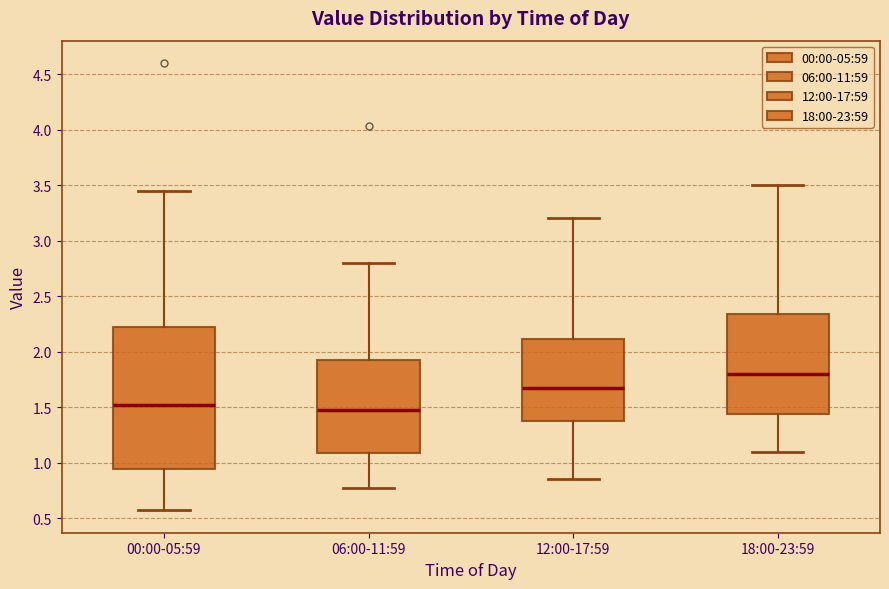

Reading left to right, read every box against the y-axis: the position of its median line, the range the box covers, and the ends of its whiskers. The values are not printed on the chart, so give them approximately, as read against the axis.

00:00-05:59: median 1.50, box 0.95 to 2.20, whiskers 0.55 to 3.45
06:00-11:59: median 1.50, box 1.10 to 1.95, whiskers 0.75 to 2.80
12:00-17:59: median 1.70, box 1.40 to 2.10, whiskers 0.85 to 3.20
18:00-23:59: median 1.80, box 1.45 to 2.35, whiskers 1.10 to 3.50